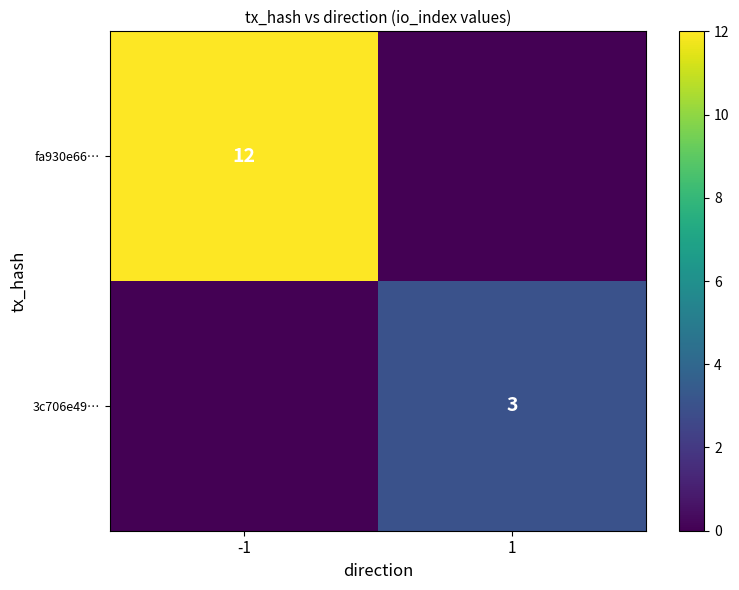

The 3c706e49… series shows 4 at 1. True or false?

False